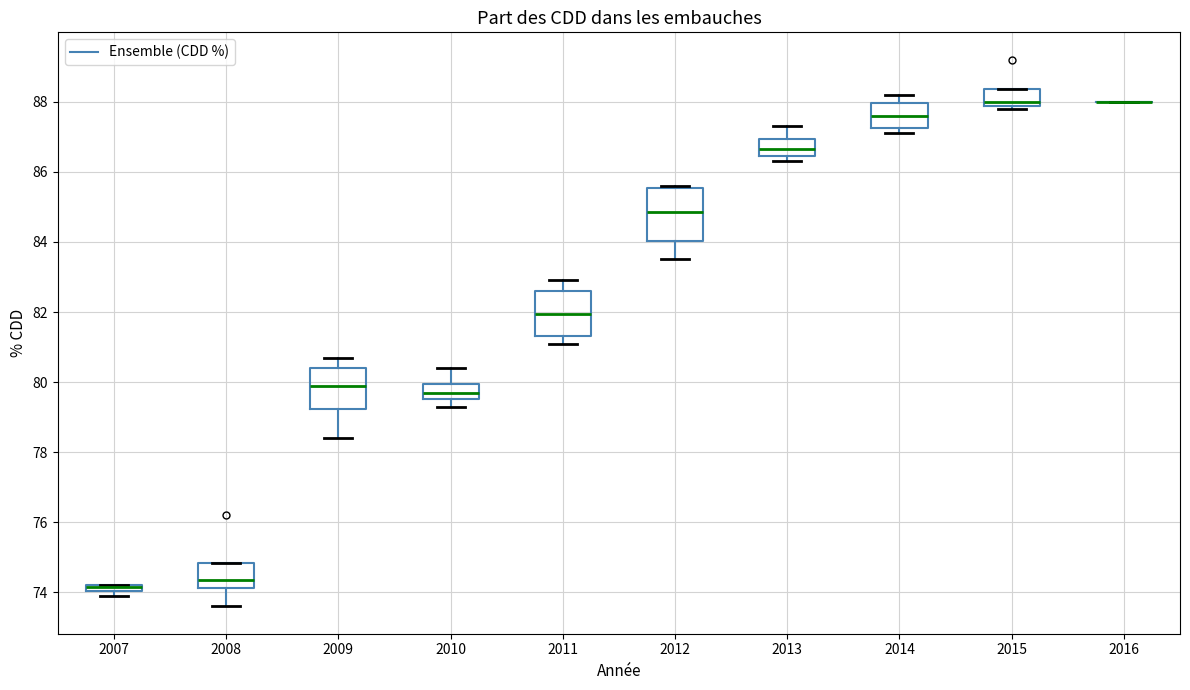

Which box is the tallest, from its lower edge to its upper edge?

2012